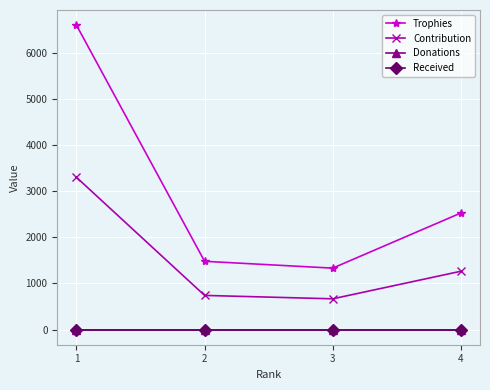

How many lines are shown in the chart?

4